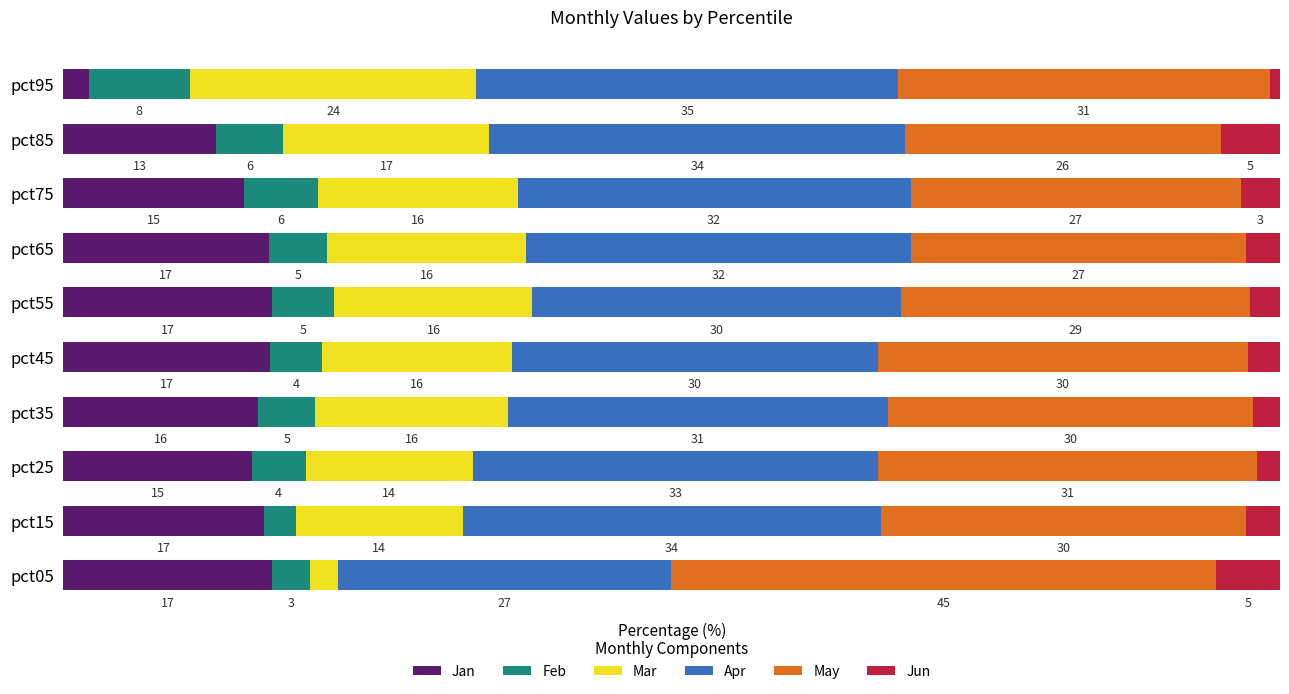

What are all the series names shown in the legend?

Jan, Feb, Mar, Apr, May, Jun